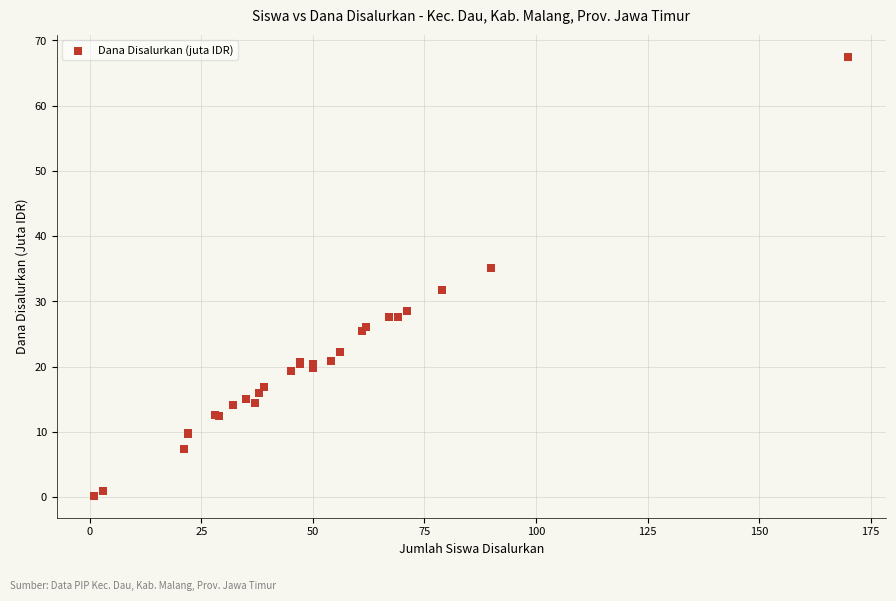

What Y value in the scatter plot is closest to 33?

31.7